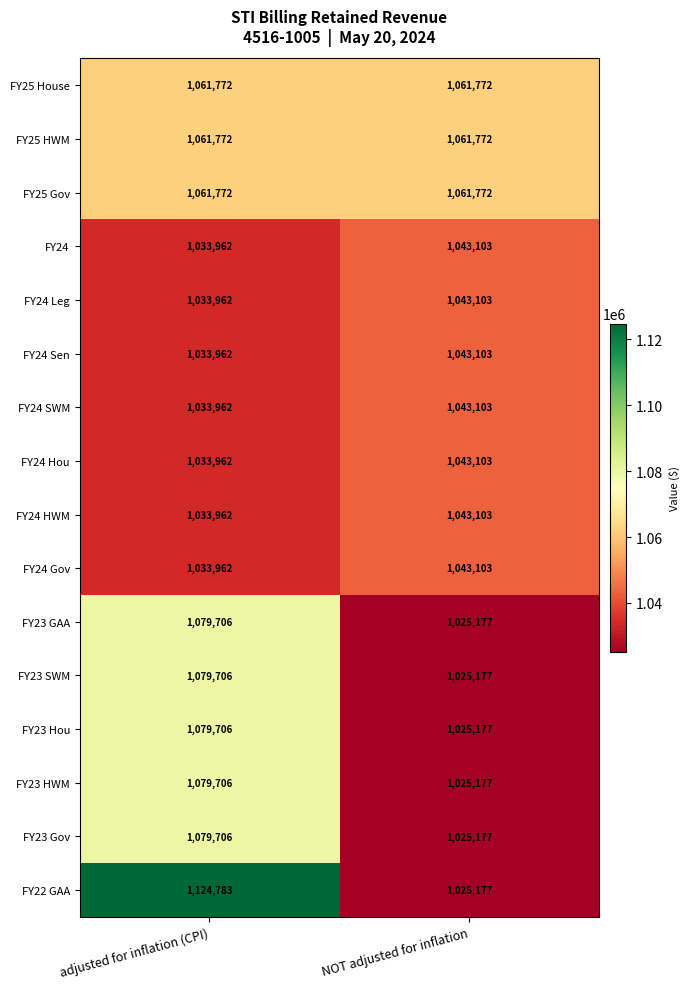

What is the spread (max minus min) of values at NOT adjusted for inflation?

36595